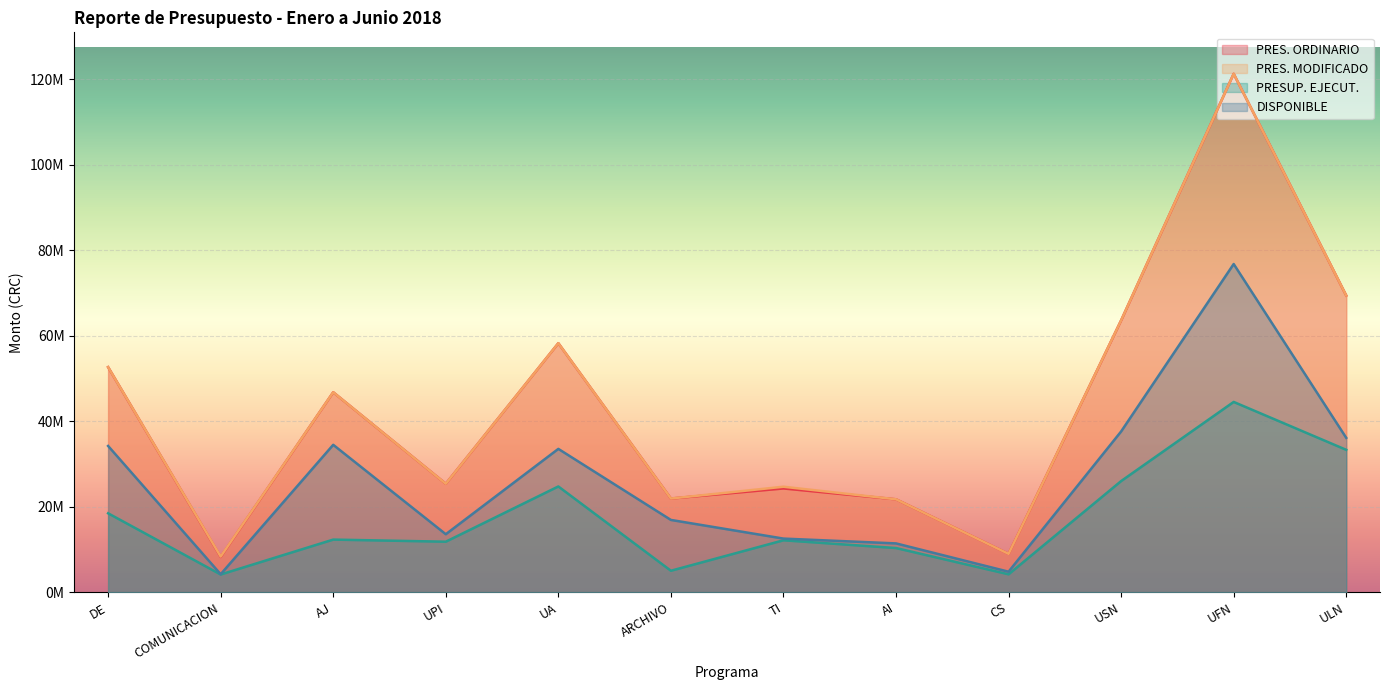

Count the number of categories in the chart.

12